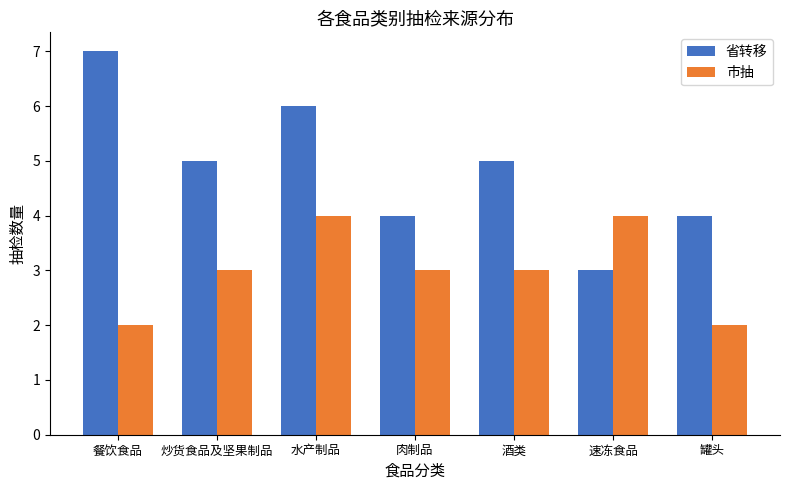

At which category is the sum across all series the highest?

水产制品